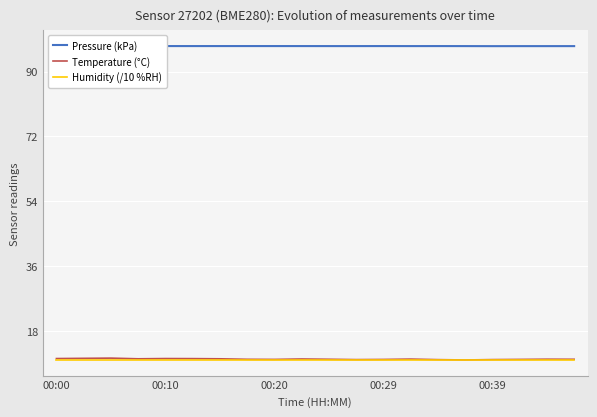

What value does the Humidity (/10 %RH) series have at 11?

10.0